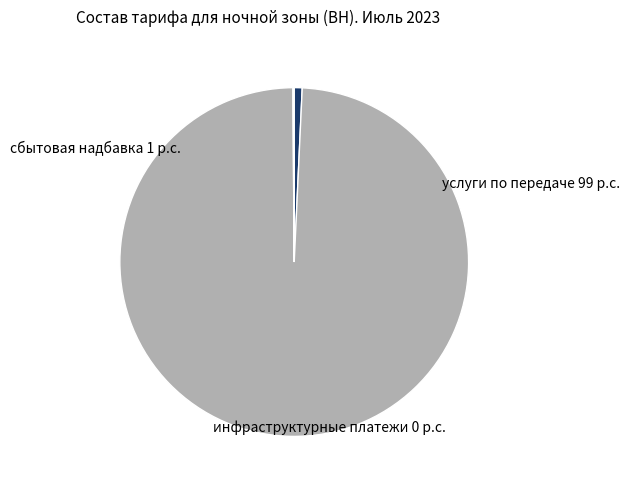

Does сбытовая надбавка represent more than half of the total?

No